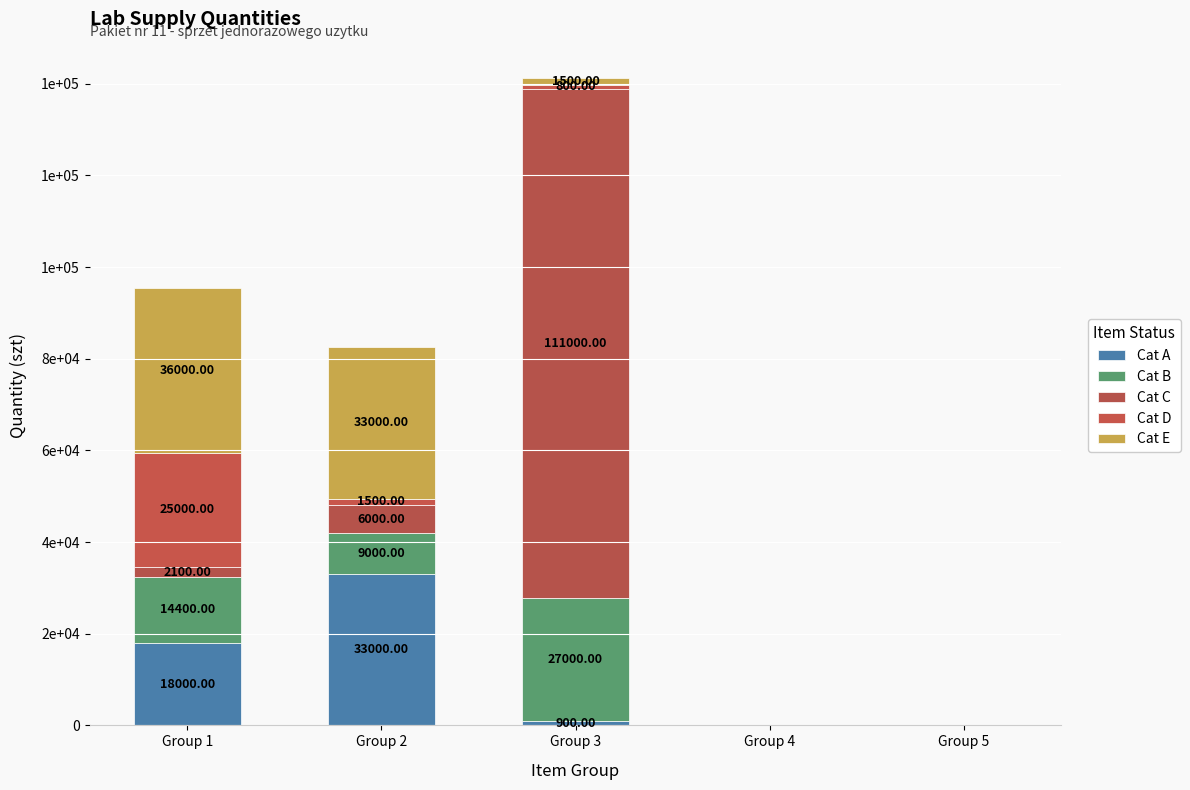

What is the sum of all Cat C values?

119100